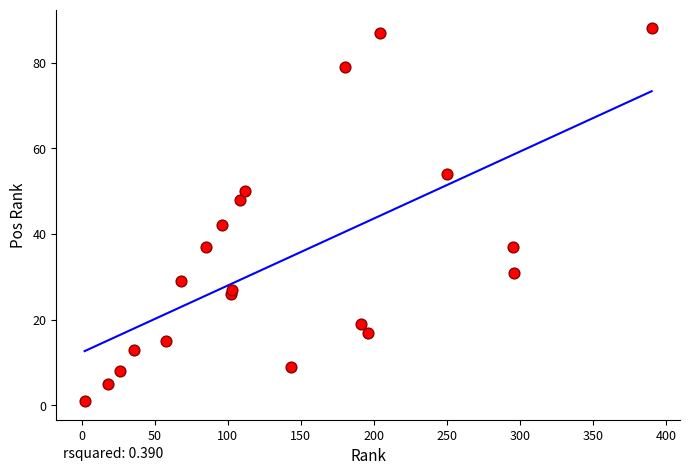

What is the range of X values (max minus min)?

388